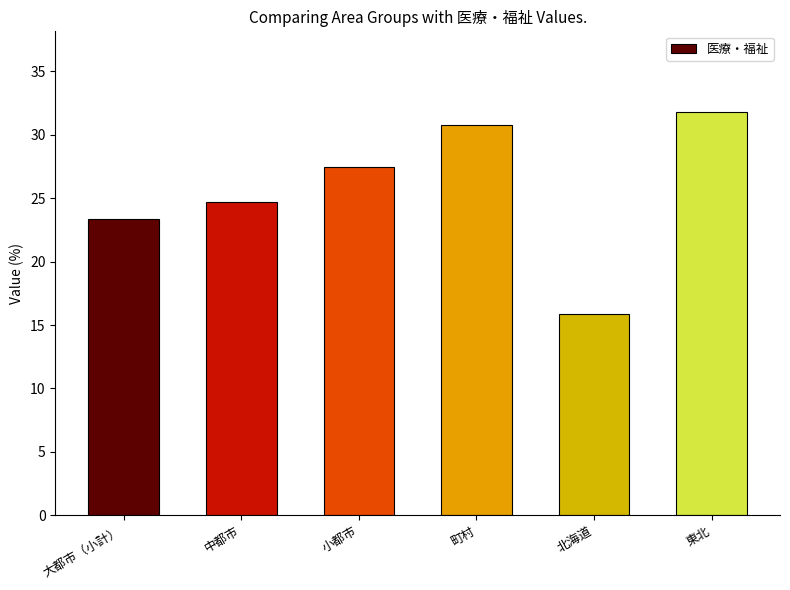

What is the minimum value shown in the chart?

15.9